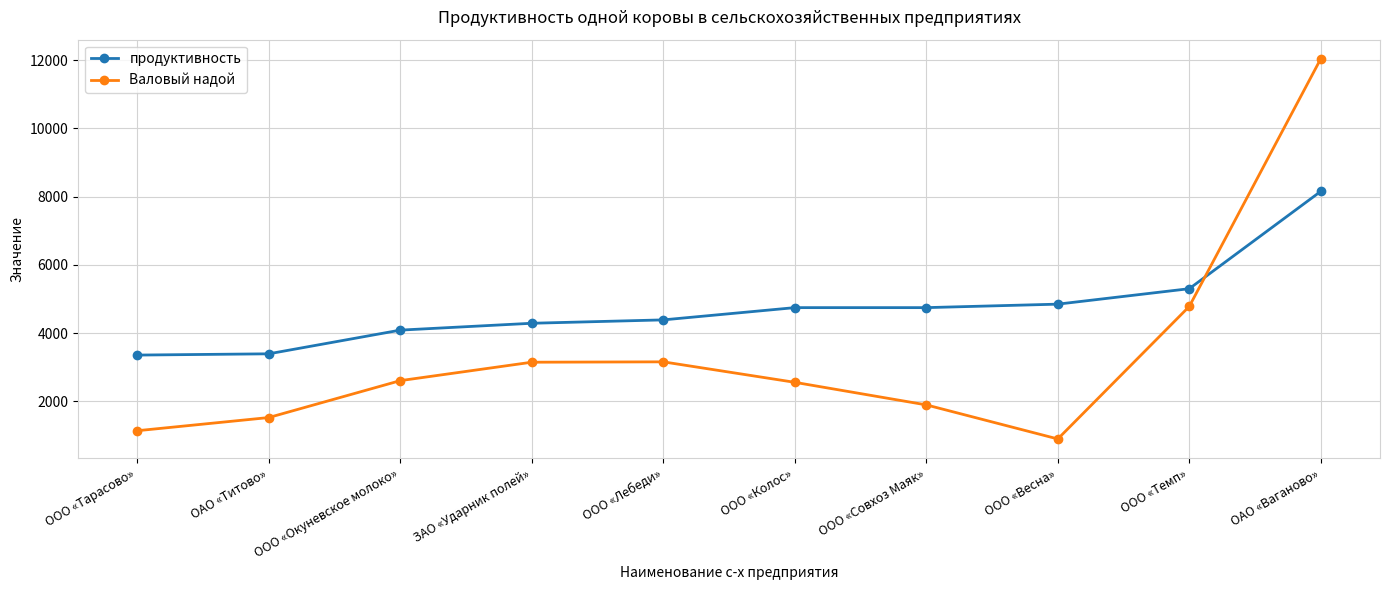

At which label is Валовый надой closest to 6471?

ООО «Темп»